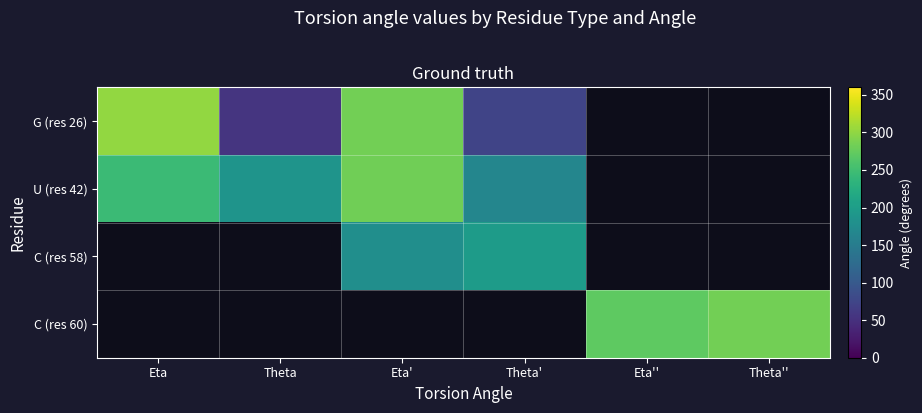

What is the smallest value displayed?

56.1